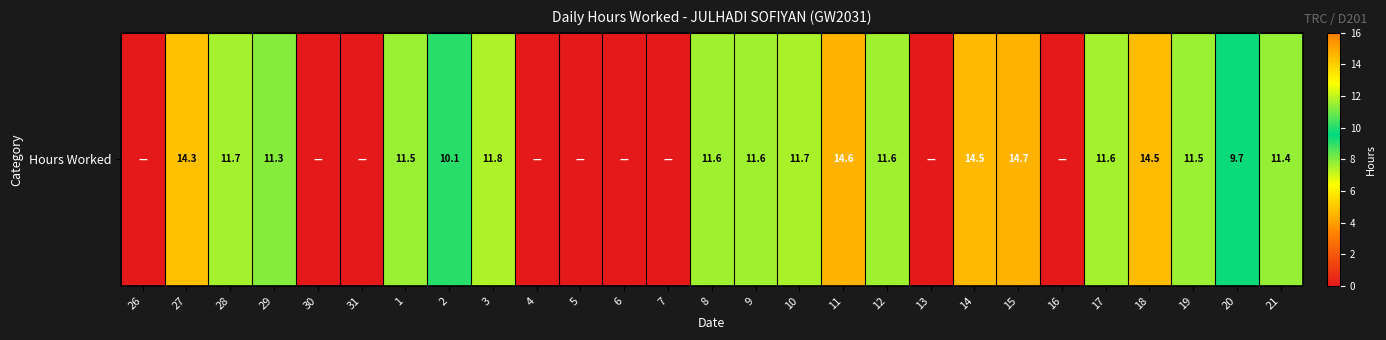

Approximately how many times larger is the value at 11 compared to 28?

1.3